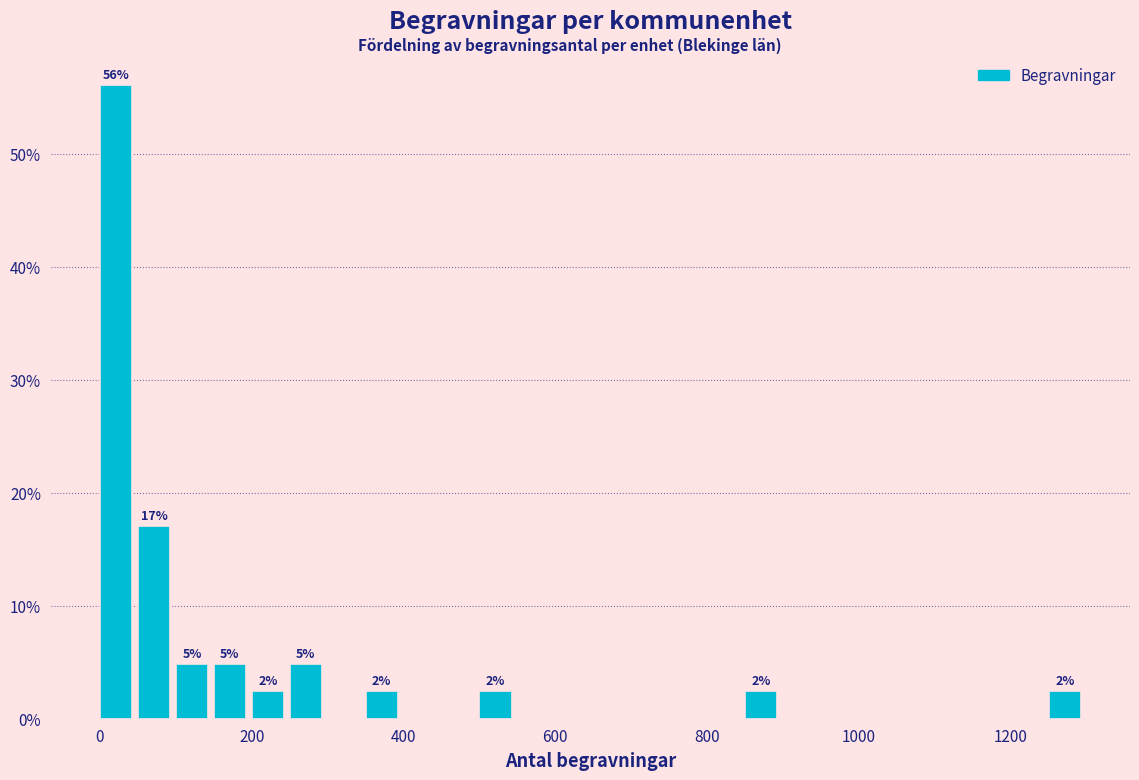

Read against the x-axis, roughly where is the centre of the tallest bar?

20